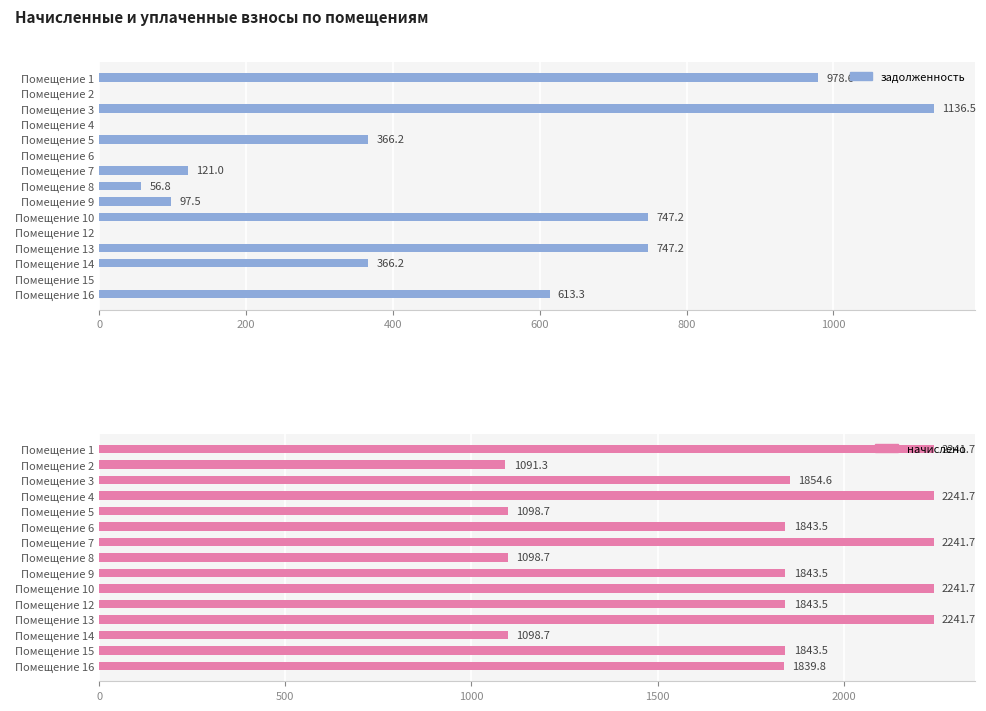

How many series are shown in this chart?

2